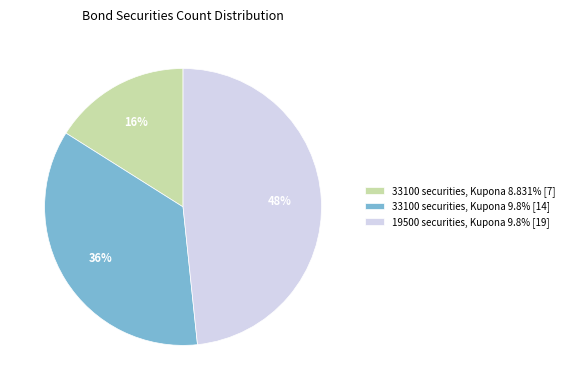

Approximately how many times larger is the value at 33100 securities, Kupona 8.831% [7] compared to 19500 securities, Kupona 9.8% [19]?

0.3